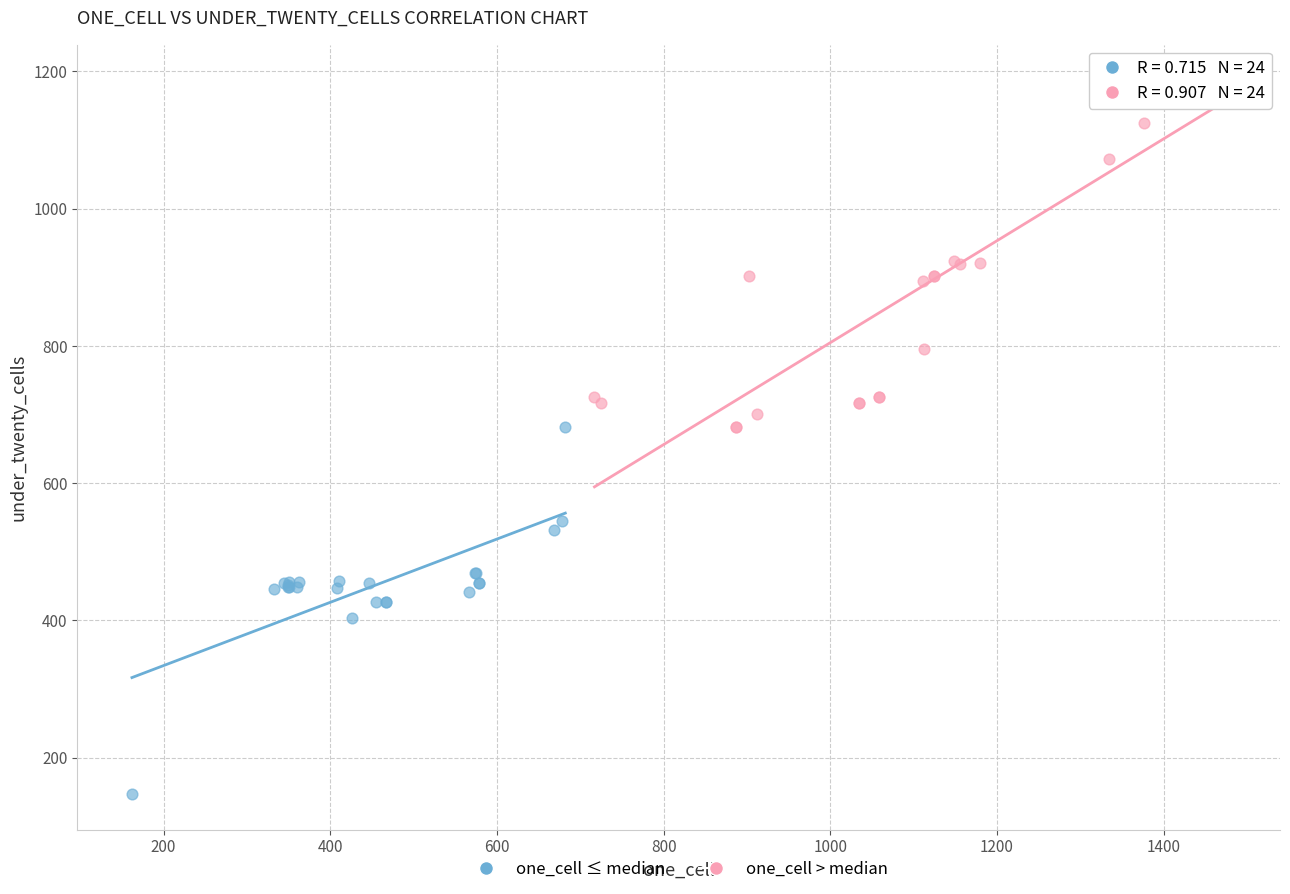

Which series contains the lowest Y value?

one_cell ≤ median